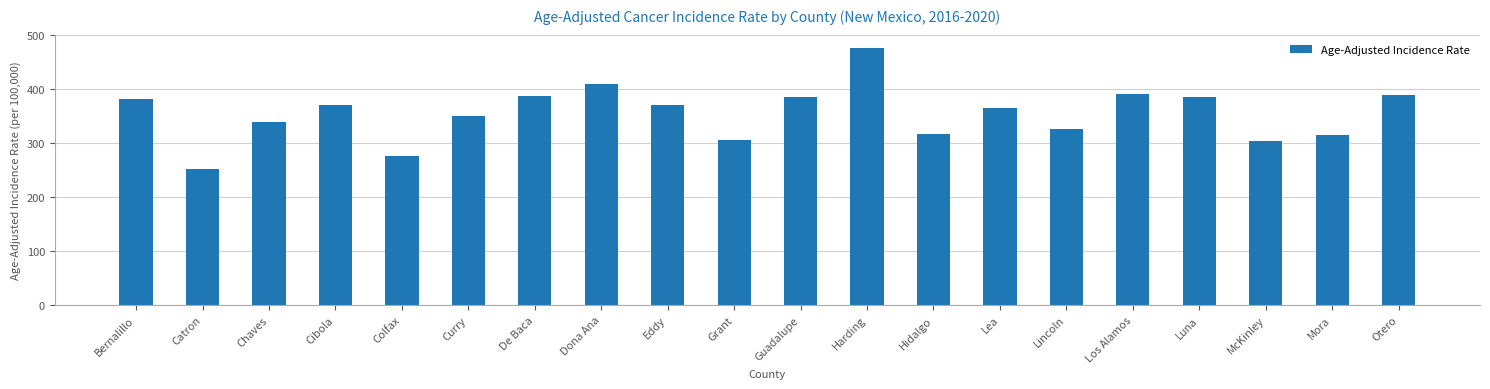

What is the sum of the values at Lea and Hidalgo?

682.4